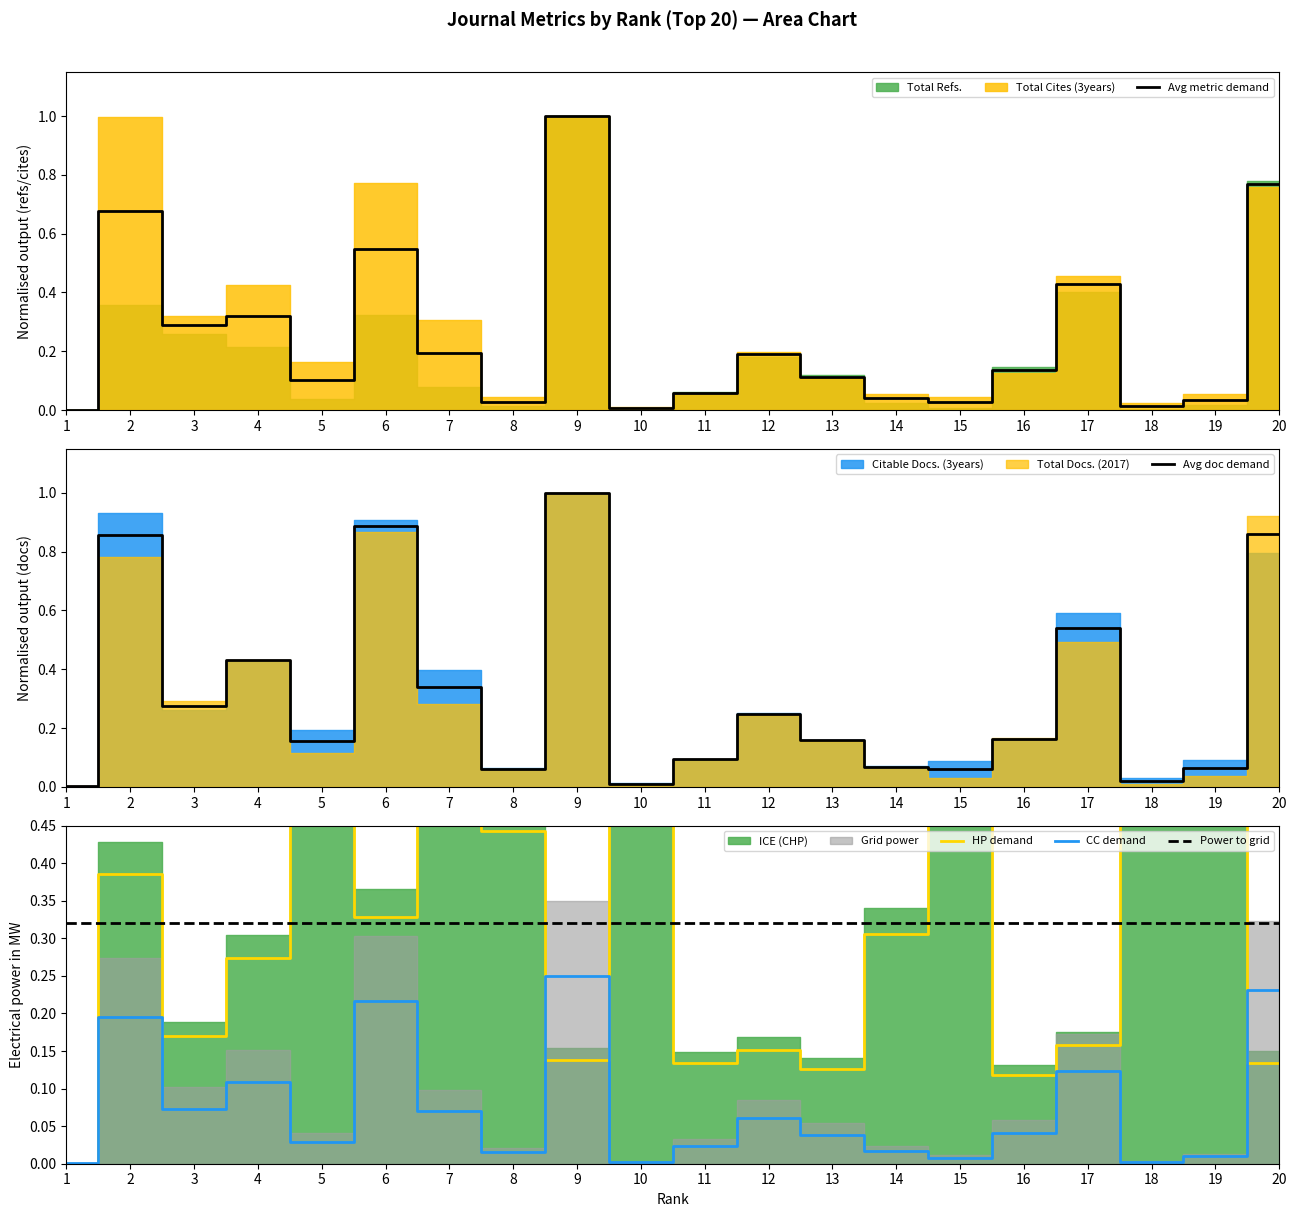

Which has a higher value, 18 or 10?

18